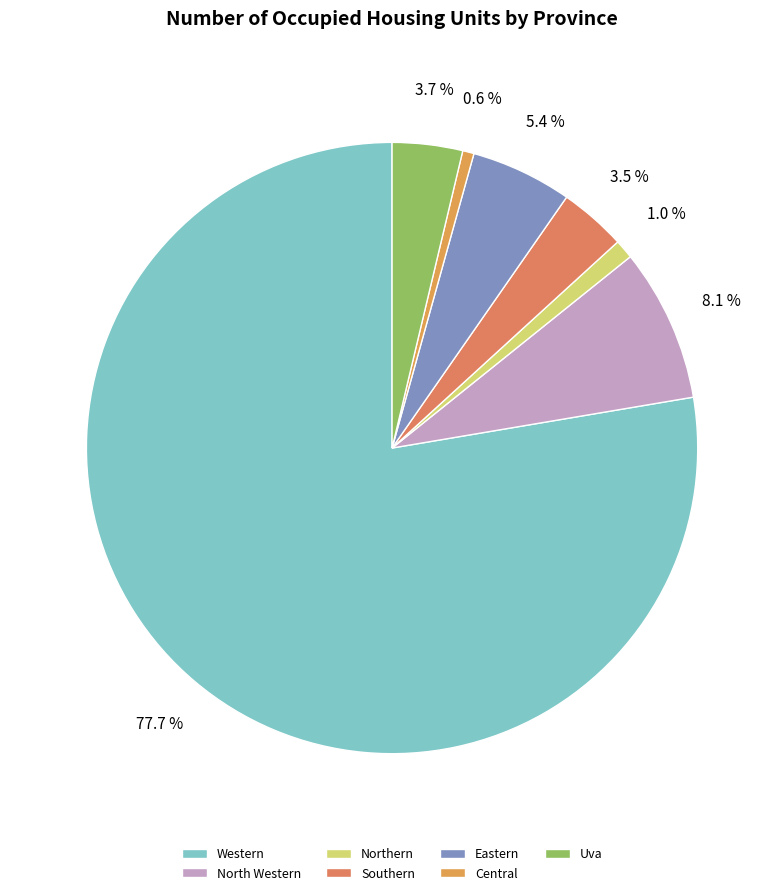

Count the number of slices in the pie.

7